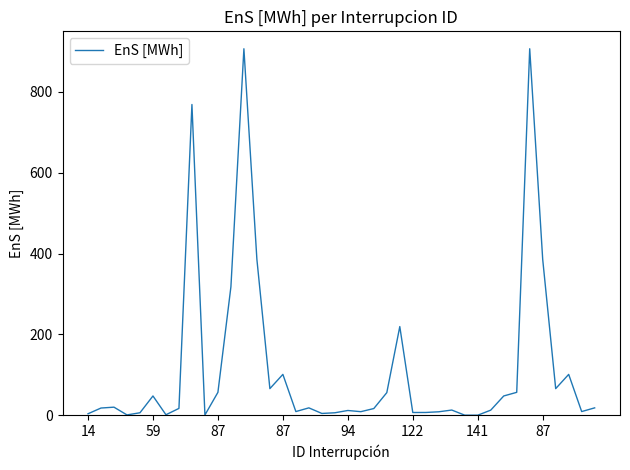

What is the difference between the maximum and minimum values?

906.9